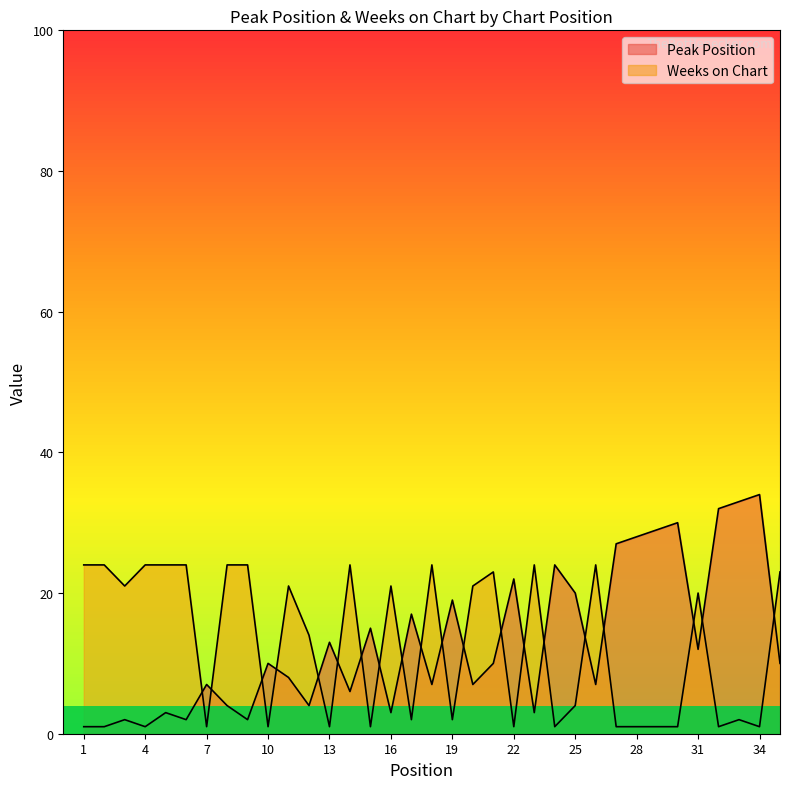

Reading right to left, list all the values displayed in this chart.

Peak Position: 35=10	34=34	33=33	32=32	31=12	30=30	29=29	28=28	27=27	26=7	25=20	24=24	23=3	22=22	21=10	20=7	19=19	18=7	17=17	16=3	15=15	14=6	13=13	12=4	11=8	10=10	9=2	8=4	7=7	6=2	5=3	4=1	3=2	2=1	1=1
Weeks on Chart: 35=23	34=1	33=2	32=1	31=20	30=1	29=1	28=1	27=1	26=24	25=4	24=1	23=24	22=1	21=23	20=21	19=2	18=24	17=2	16=21	15=1	14=24	13=1	12=14	11=21	10=1	9=24	8=24	7=1	6=24	5=24	4=24	3=21	2=24	1=24